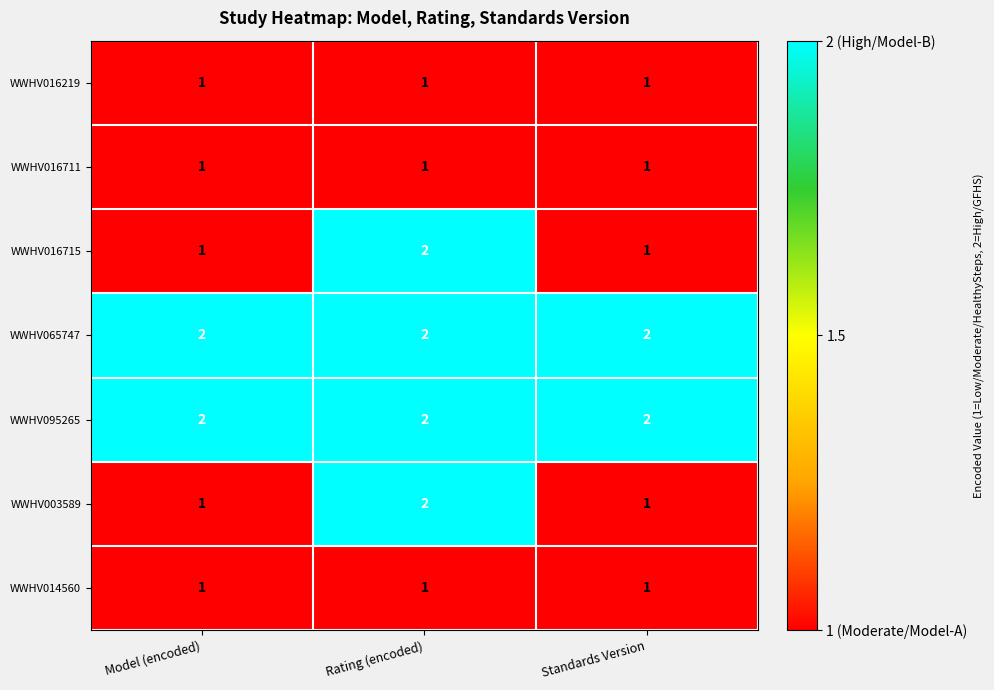

Reading right to left, transcribe all the data shown in this chart.

WWHV016219: Standards Version=1	Rating (encoded)=1	Model (encoded)=1
WWHV016711: Standards Version=1	Rating (encoded)=1	Model (encoded)=1
WWHV016715: Standards Version=1	Rating (encoded)=2	Model (encoded)=1
WWHV065747: Standards Version=2	Rating (encoded)=2	Model (encoded)=2
WWHV095265: Standards Version=2	Rating (encoded)=2	Model (encoded)=2
WWHV003589: Standards Version=1	Rating (encoded)=2	Model (encoded)=1
WWHV014560: Standards Version=1	Rating (encoded)=1	Model (encoded)=1